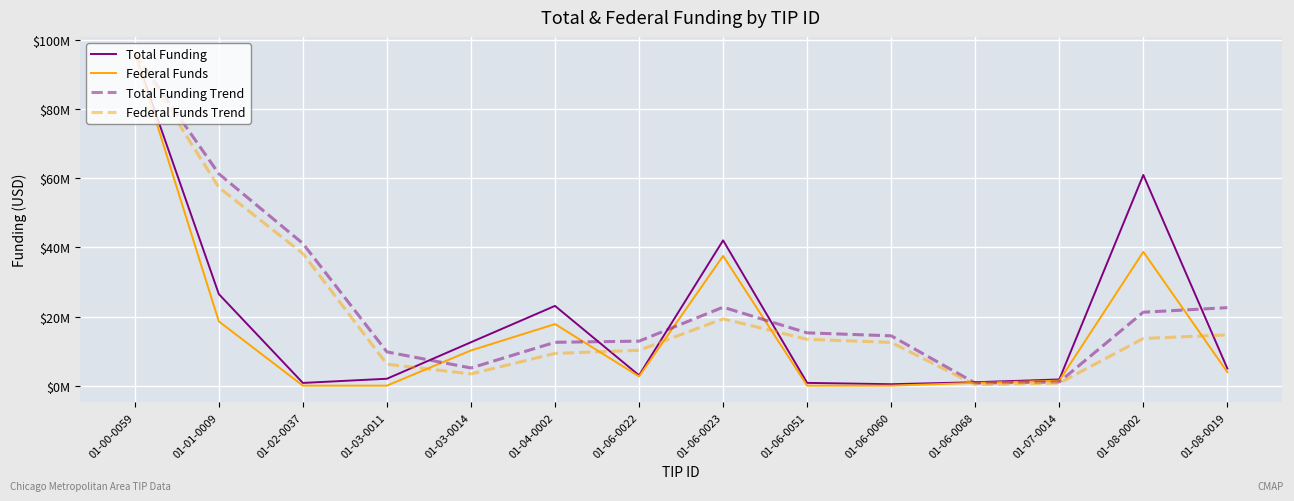

What are all the series names shown in the legend?

Total Funding, Federal Funds, Total Funding Trend, Federal Funds Trend